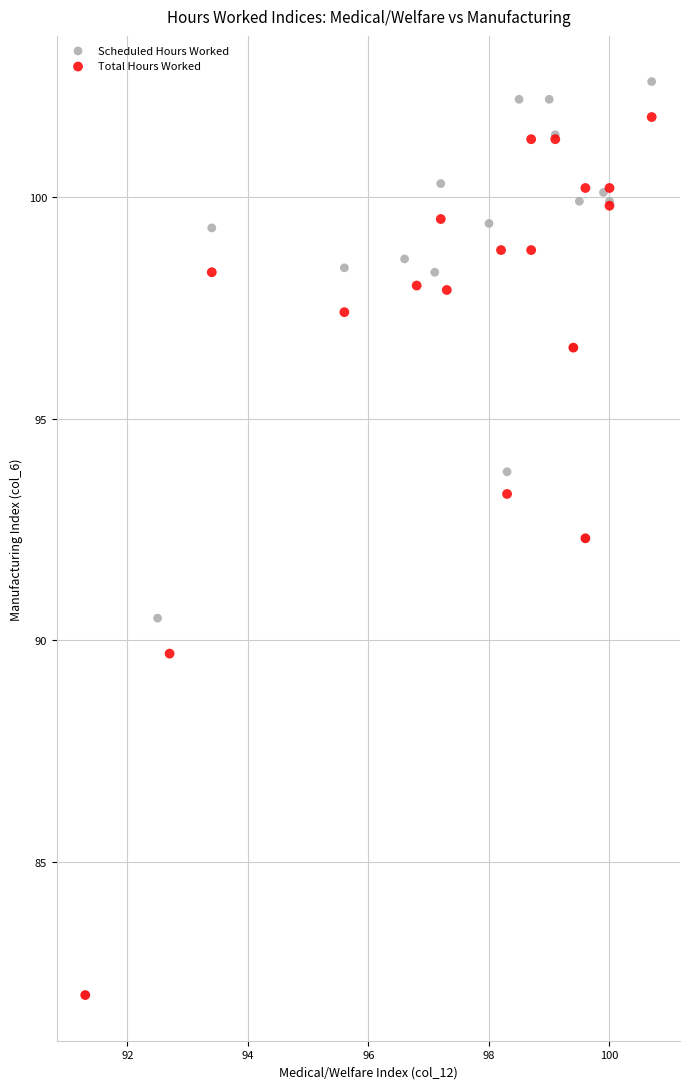

Which series reaches the maximum Y coordinate?

Scheduled Hours Worked